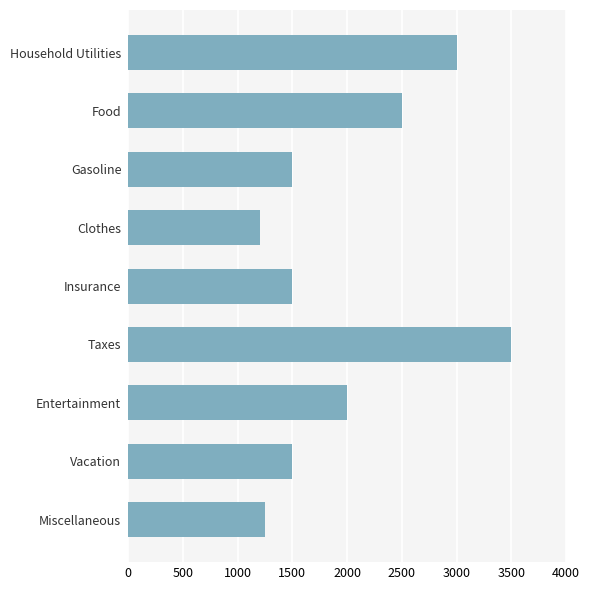

Reading top to bottom, transcribe all the data shown in this chart.

Household Utilities=3000	Food=2500	Gasoline=1500	Clothes=1200	Insurance=1500	Taxes=3500	Entertainment=2000	Vacation=1500	Miscellaneous=1250